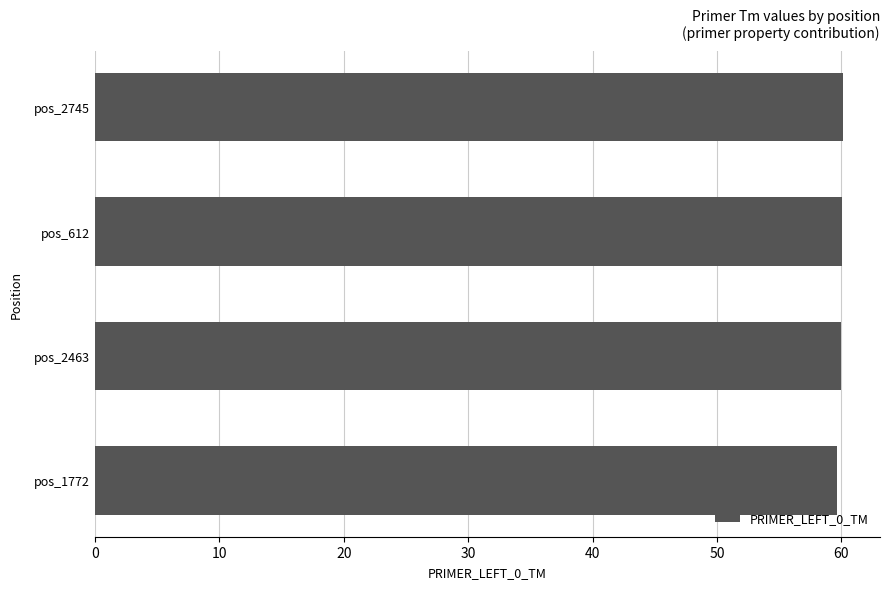

How many categories are shown in the chart?

4